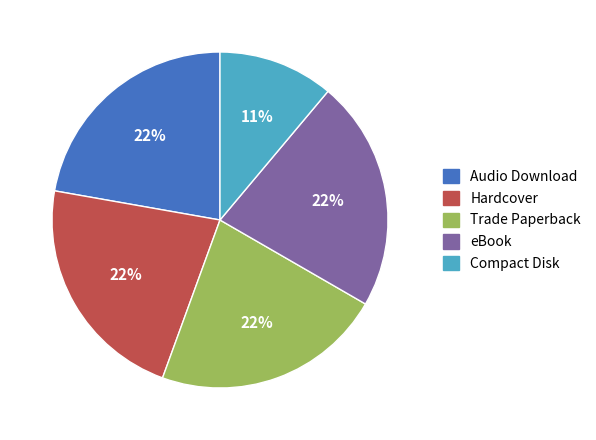

Does Trade Paperback represent more than half of the total?

No